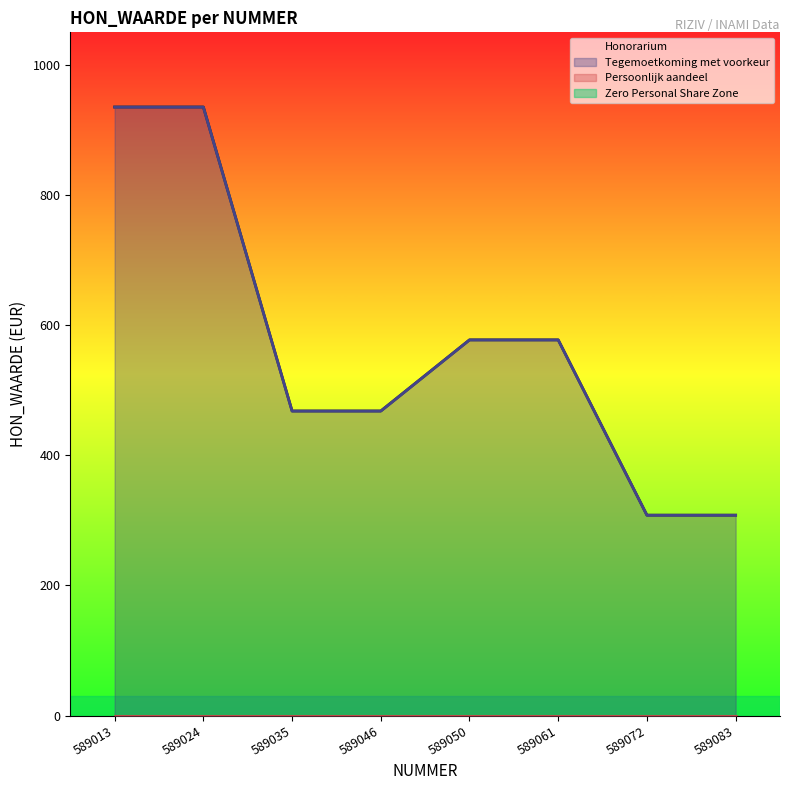

At which category is the sum across all series the highest?

589013